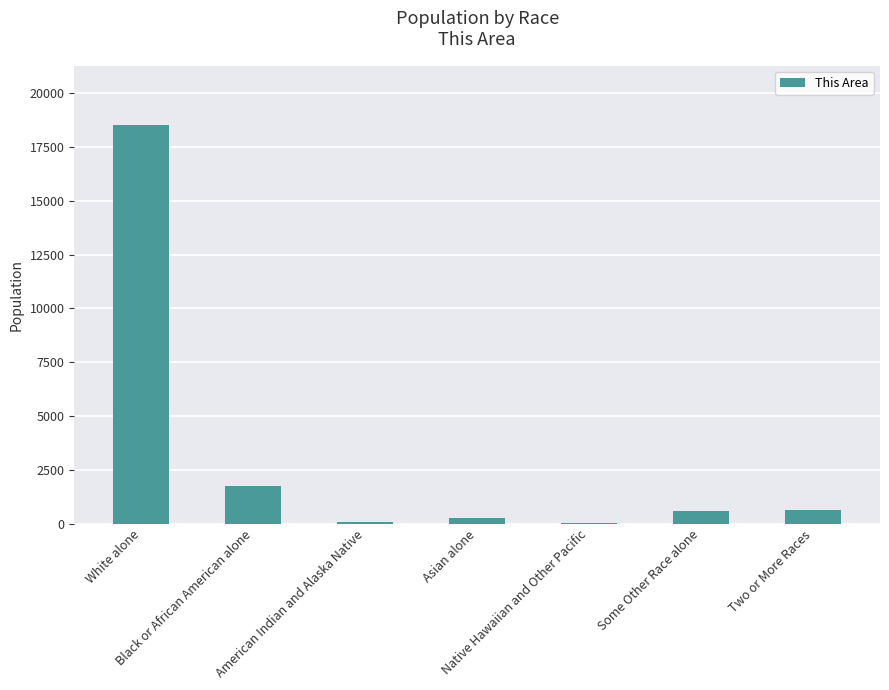

Read the value at Two or More Races, to the nearest 50.

650